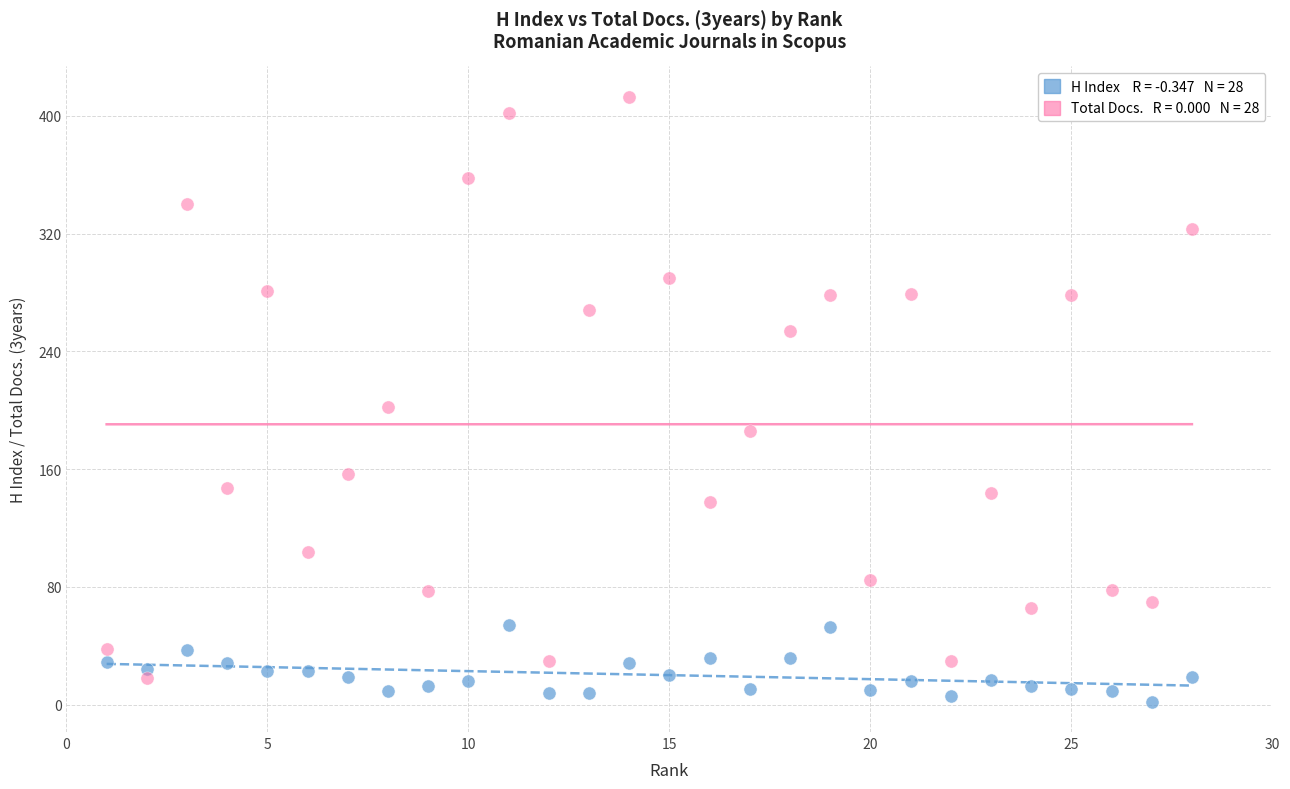

Across all data points, what is the range of Y values (max minus min)?

411